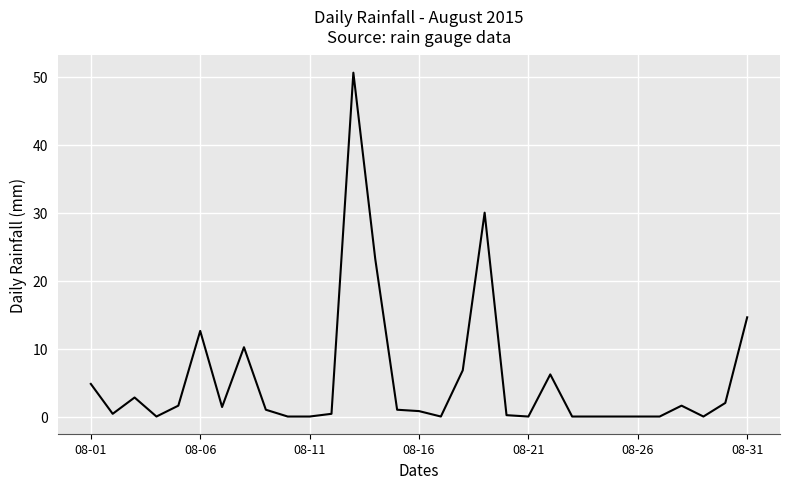

What is the difference between the maximum and minimum values?

50.6